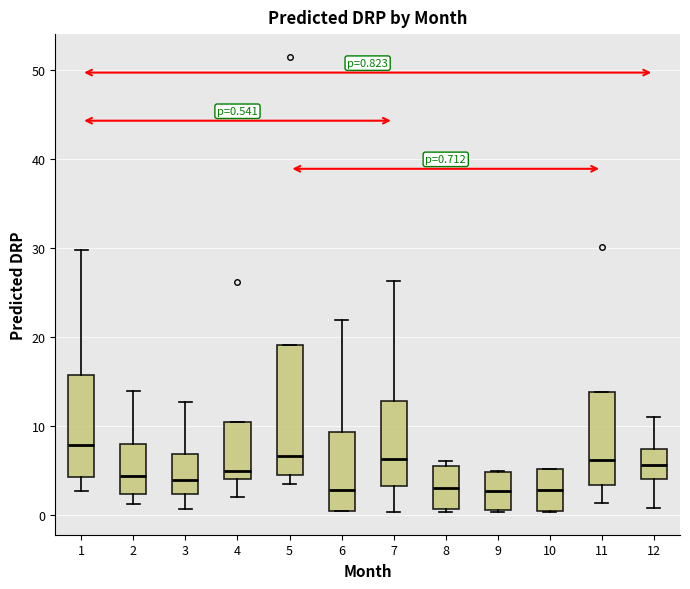

Which box has the highest median line?

1